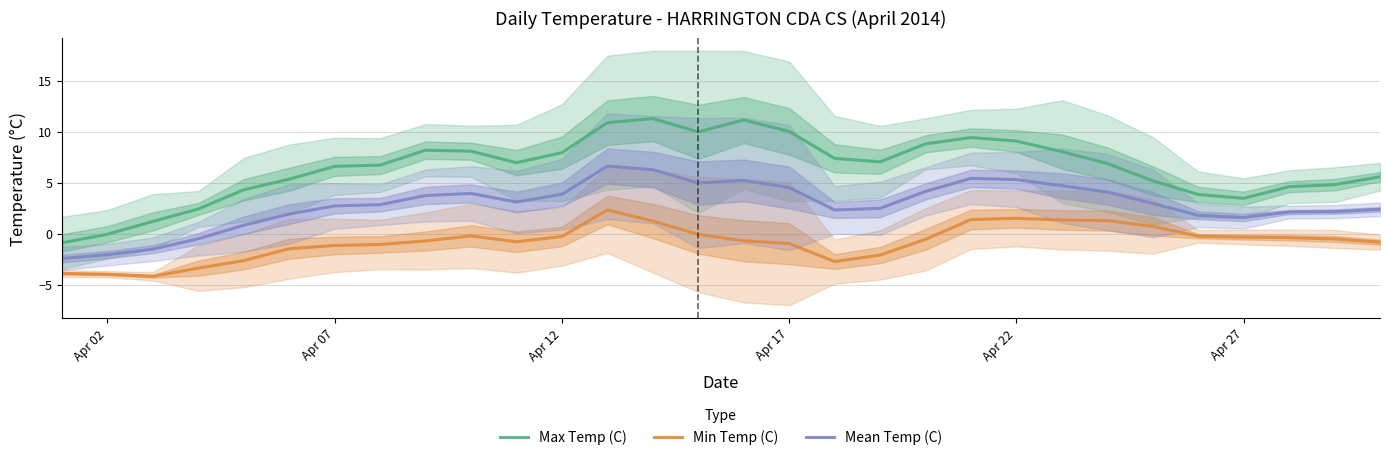

What is the lowest value of the Mean Temp (C) series?

-2.4